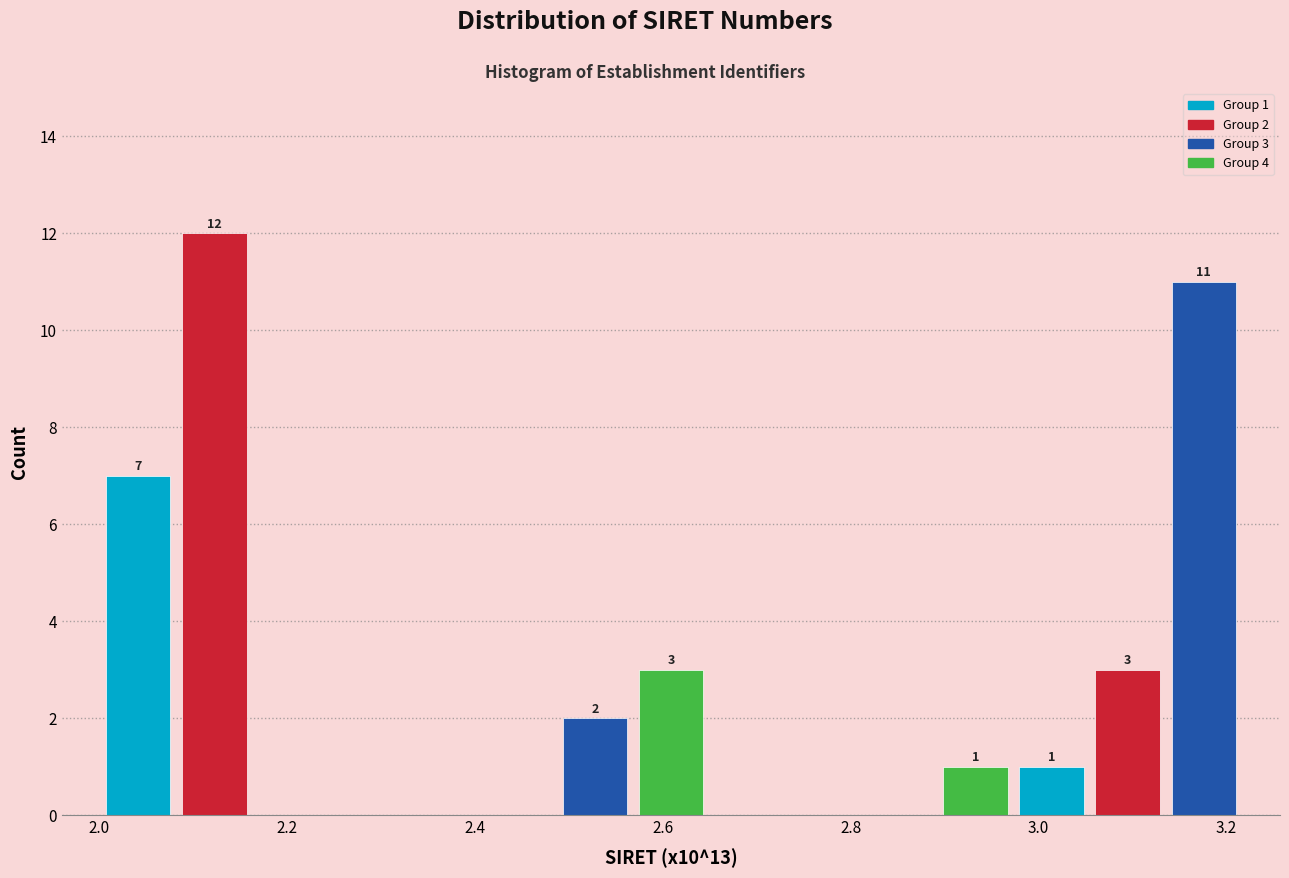

Over which range of the x-axis is the bar tallest?

2.08 to 2.16